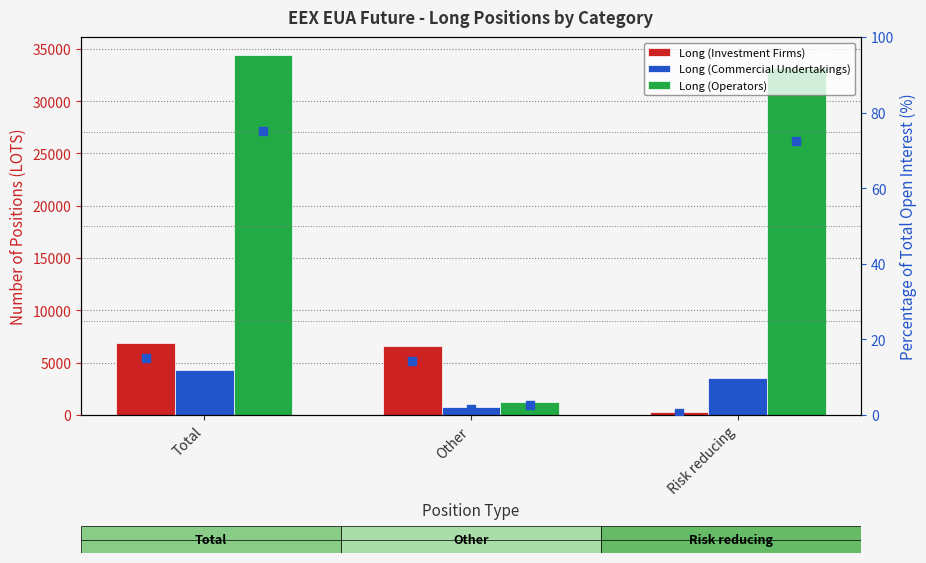

Which series reaches the maximum Y coordinate?

Long (Operators)